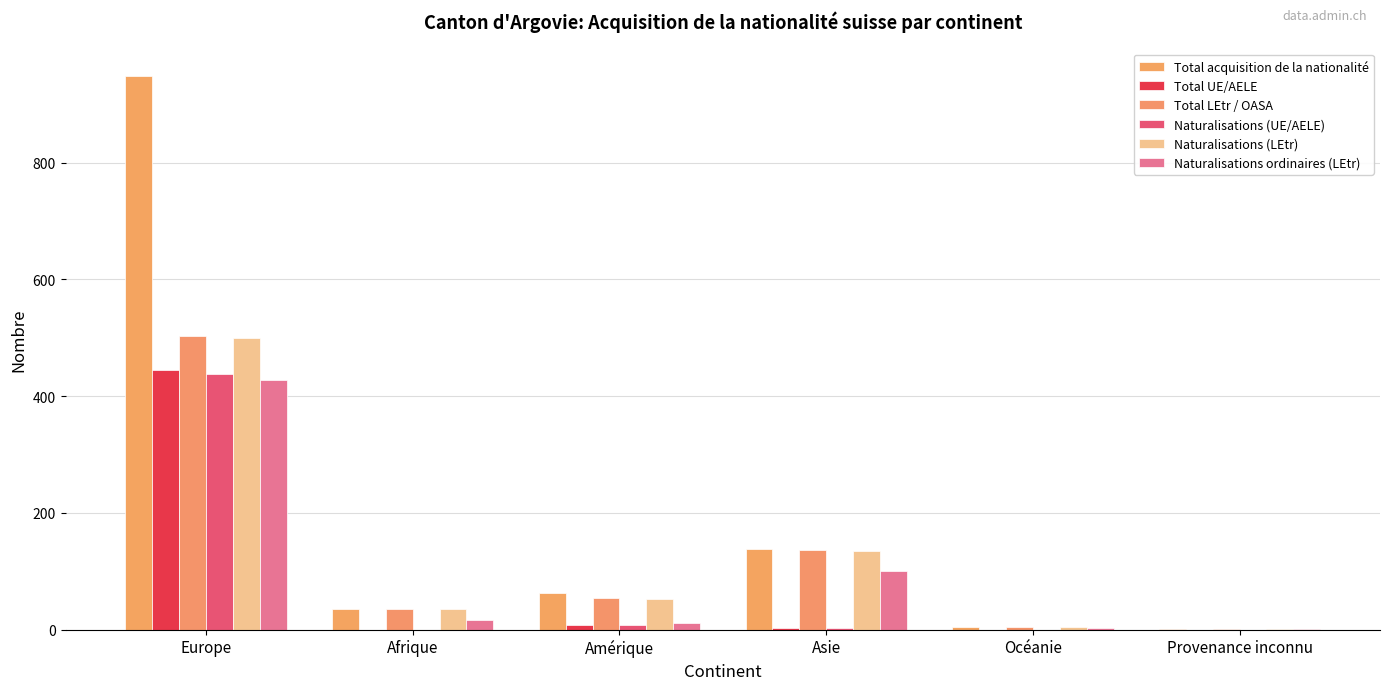

How many distinct data groups are displayed?

6